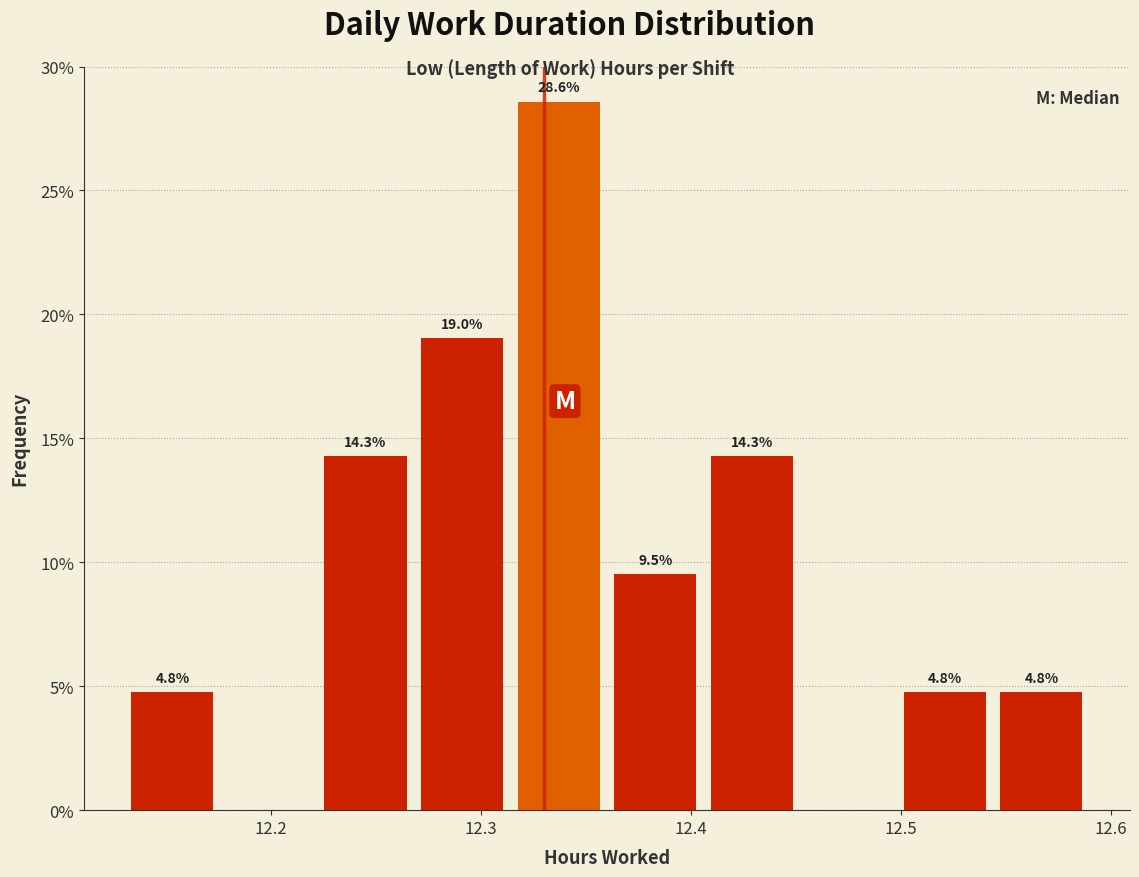

Over which range of the x-axis is the bar tallest?

12.314 to 12.360